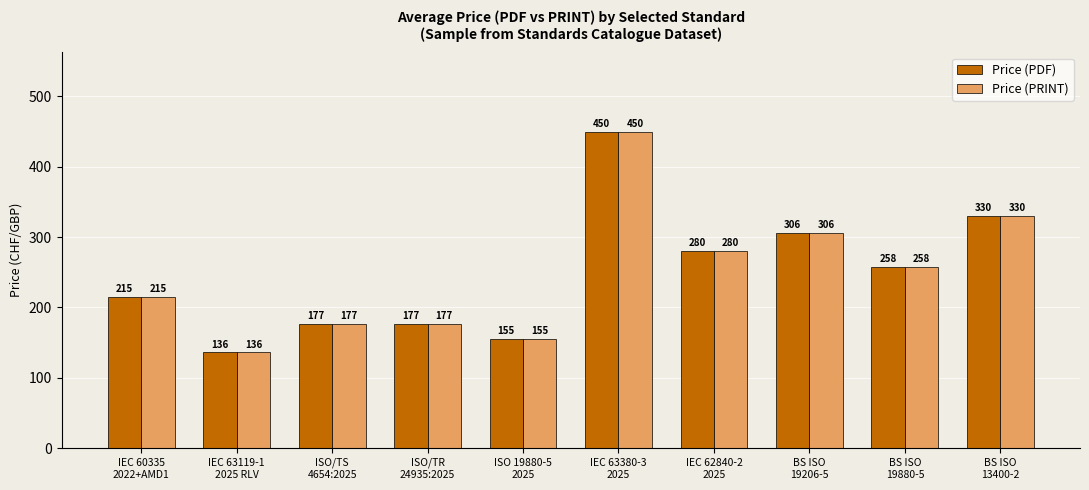

What is the smallest value displayed?

136